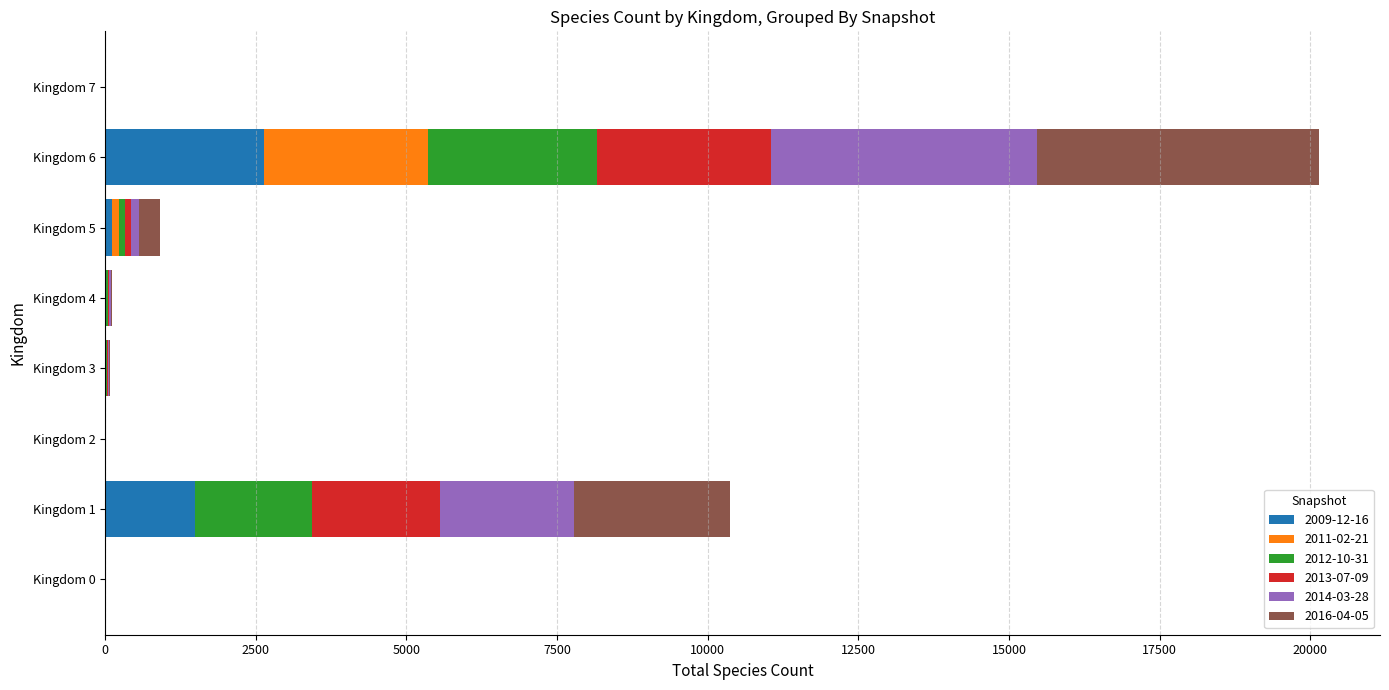

At which category is the sum across all series the highest?

Kingdom 6